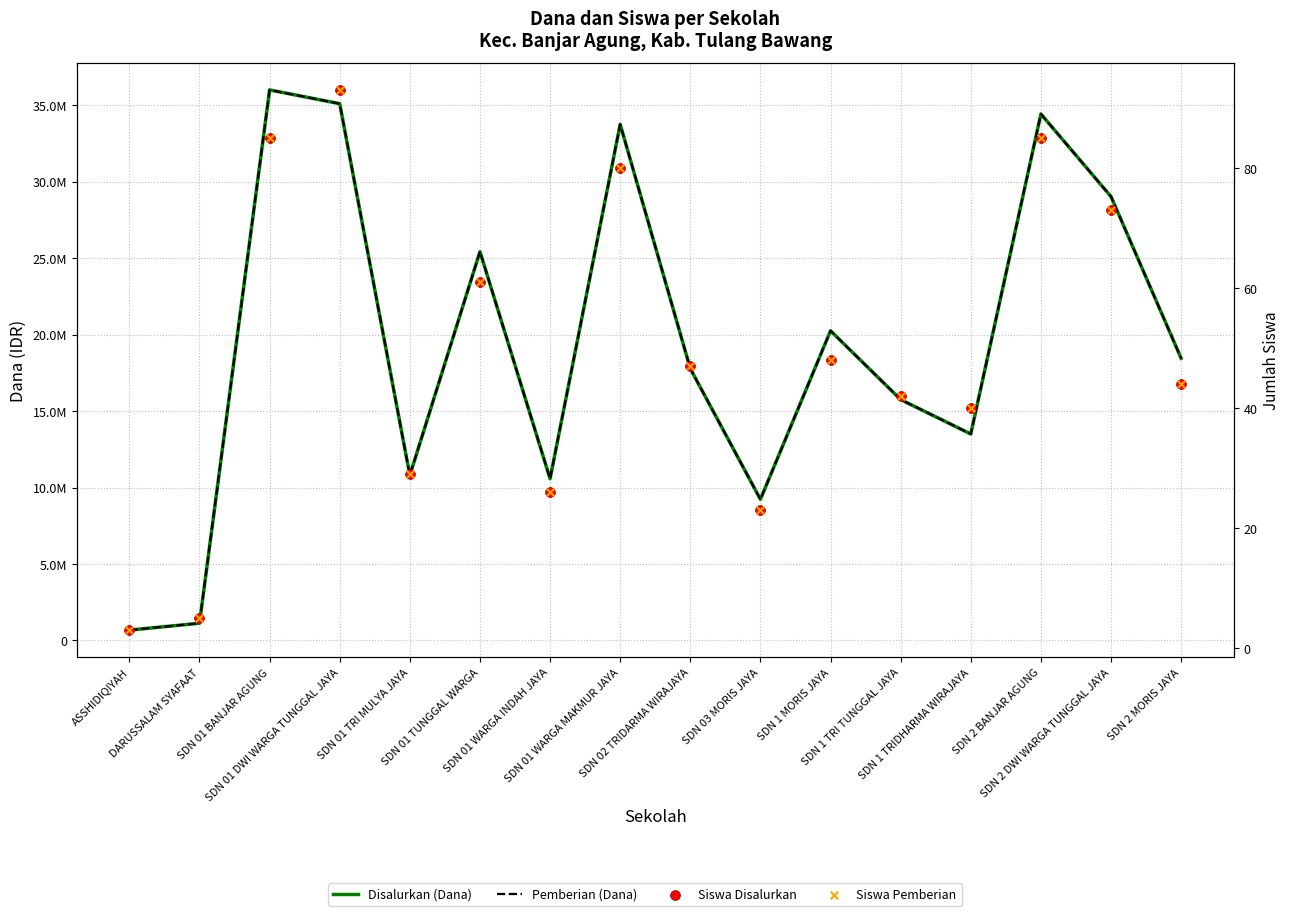

Which series contains the highest Y value?

Disalurkan (Dana)